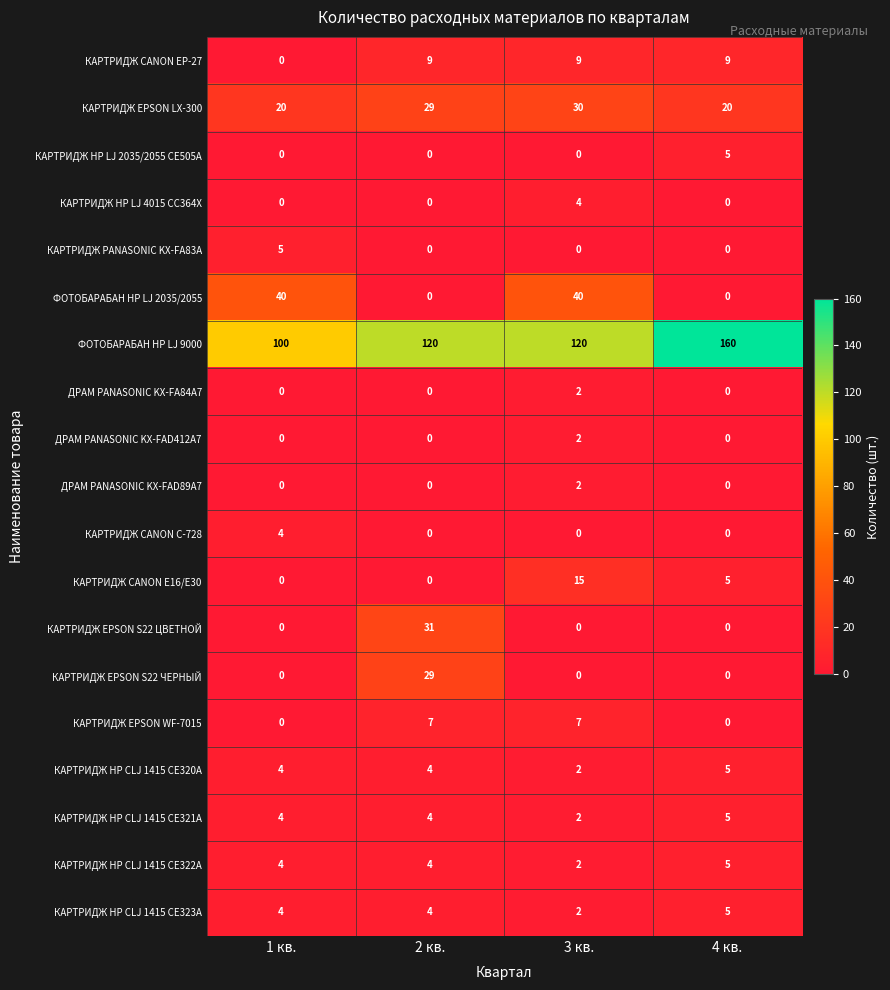

How many distinct data groups are displayed?

19